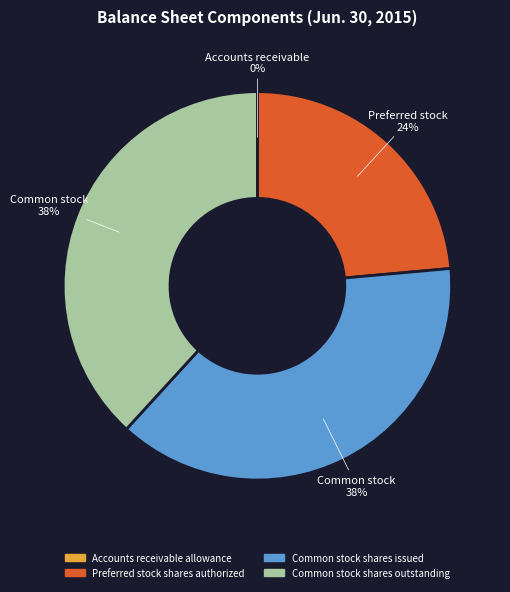

To the nearest percent, what percentage of the pie is Preferred stock shares authorized?

24%